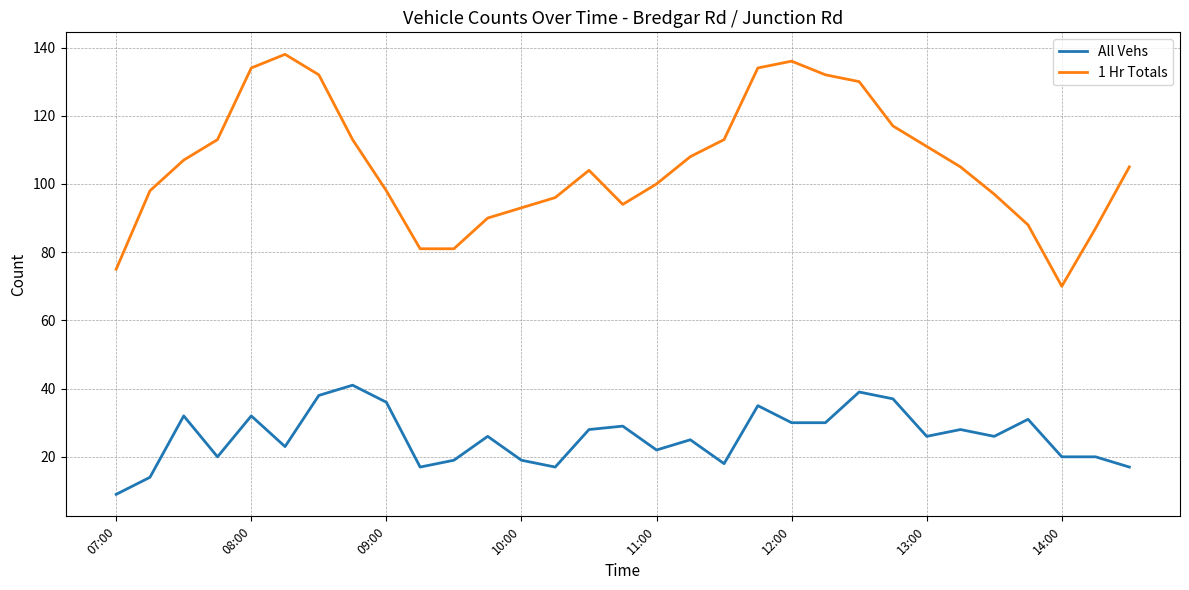

What are all the series names shown in the legend?

All Vehs, 1 Hr Totals